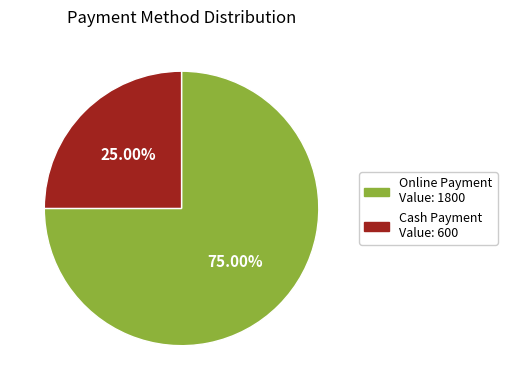

How many slices are in this pie chart?

2